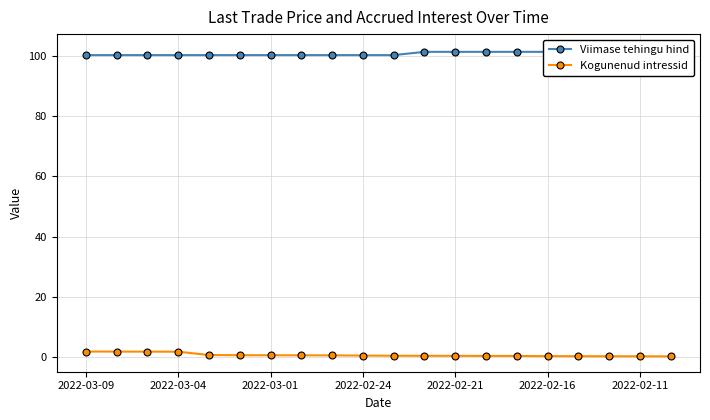

The value of Viimase tehingu hind at 11 is 101.5. True or false?

True